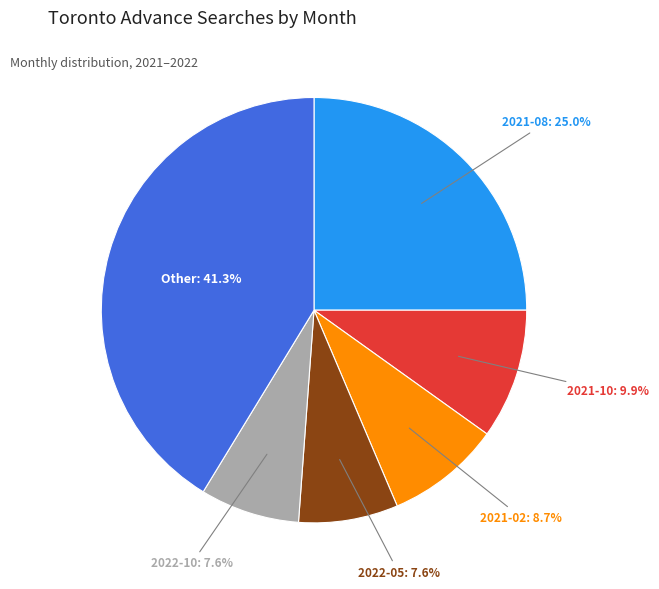

Is there a majority slice in this chart?

No